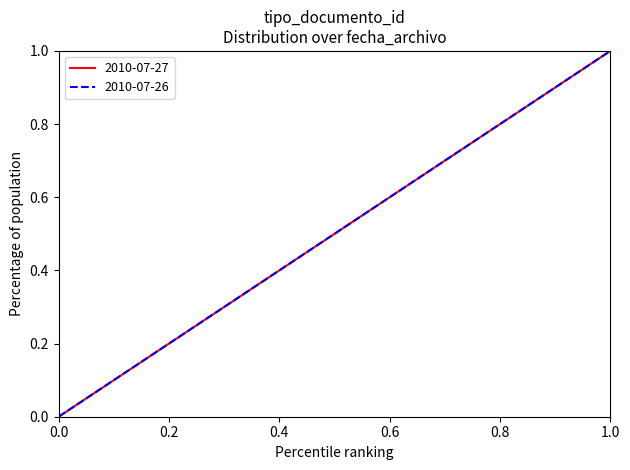

Is this an area chart (filled region under the line)?

No